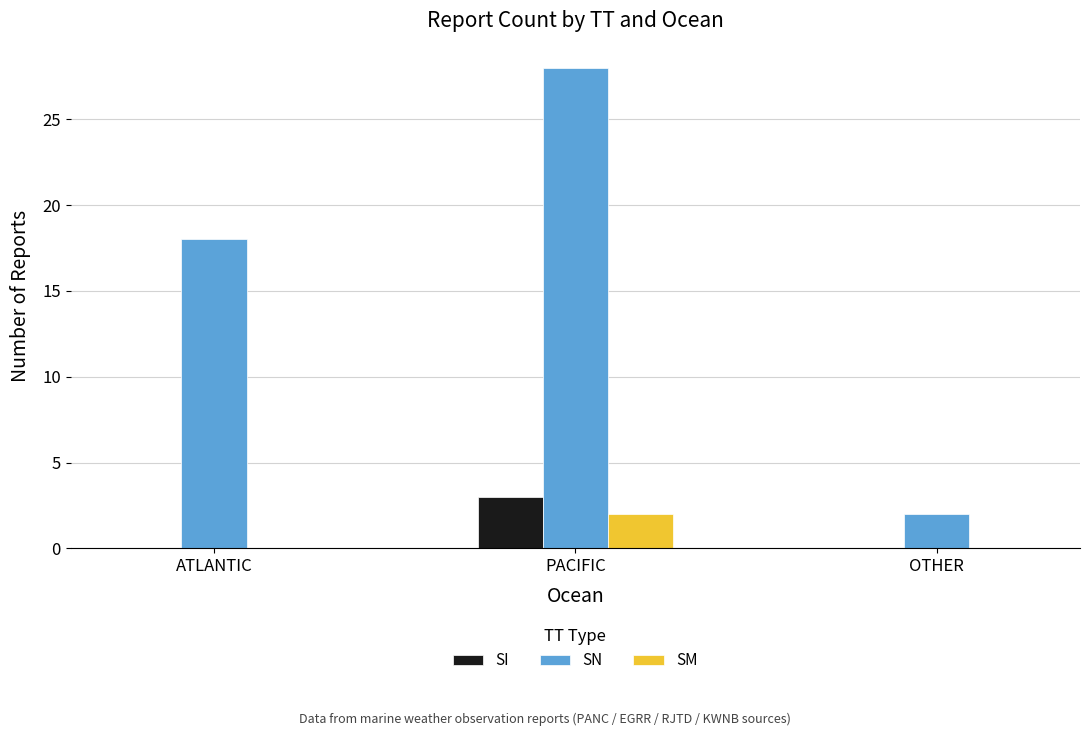

Between ATLANTIC and PACIFIC, which series saw the biggest shift?

SN